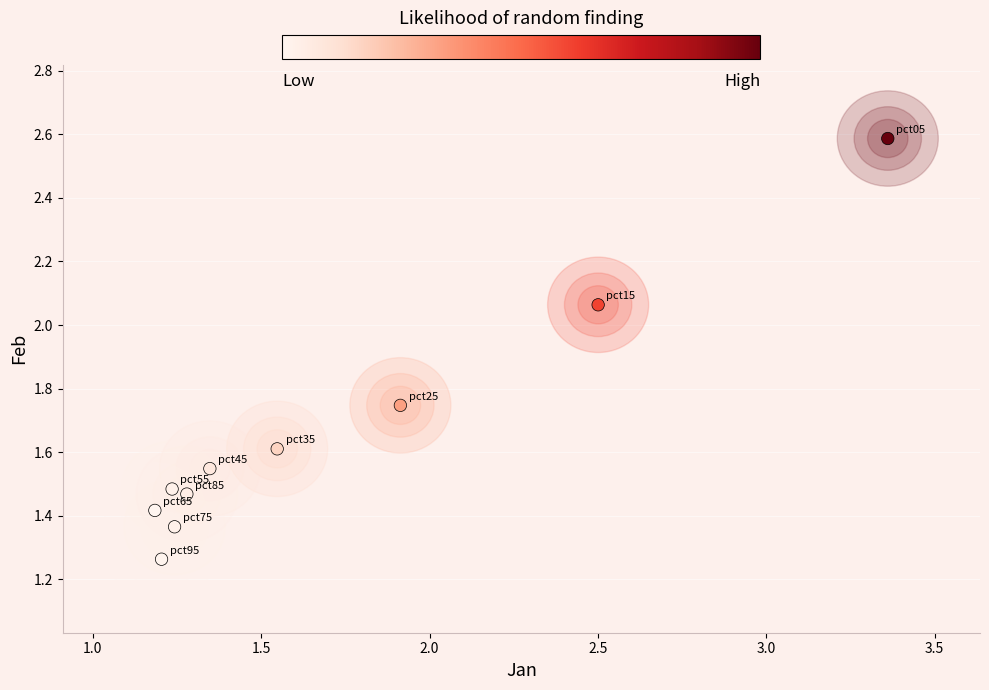

What is the range of X values (max minus min)?

2.2